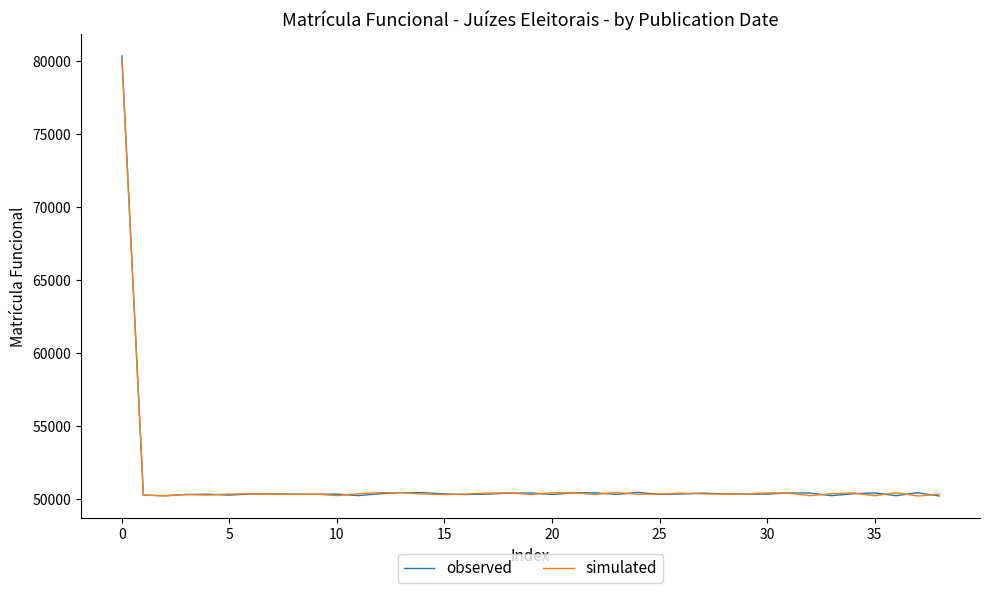

Which series has the largest range (max minus min)?

observed